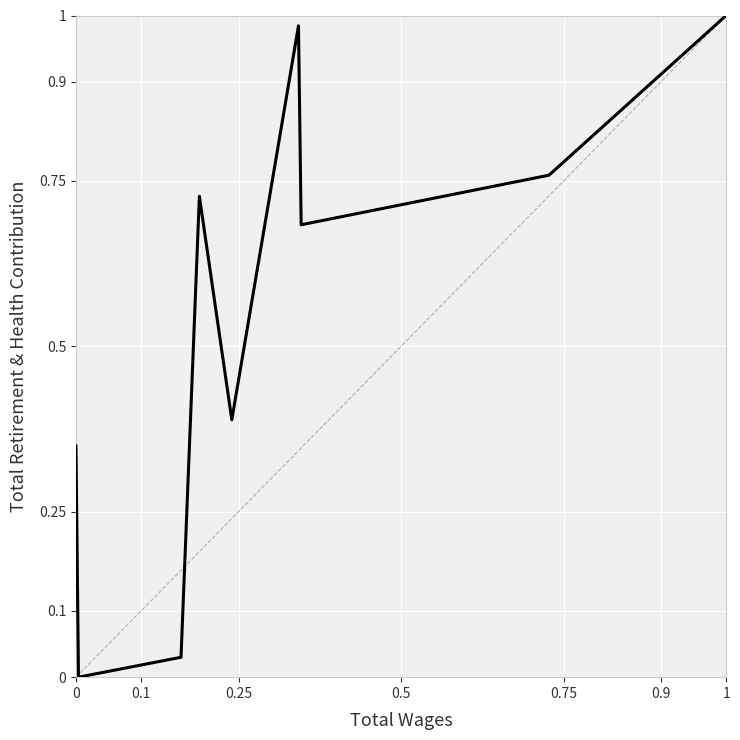

The chart shows a value of 1.0 at 1. True or false?

True